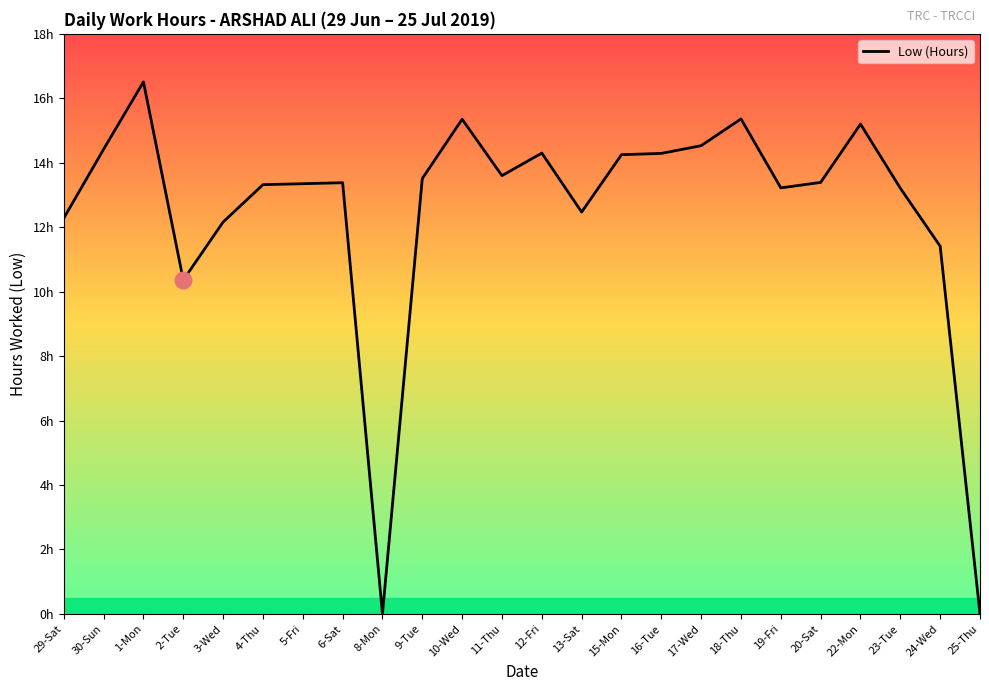

Is this an area chart (filled region under the line)?

No